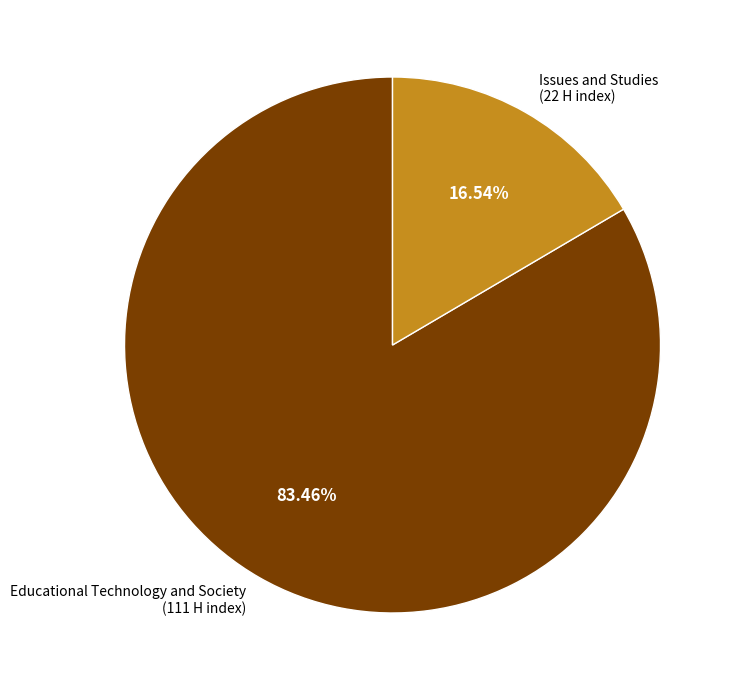

Count the number of slices in the pie.

2